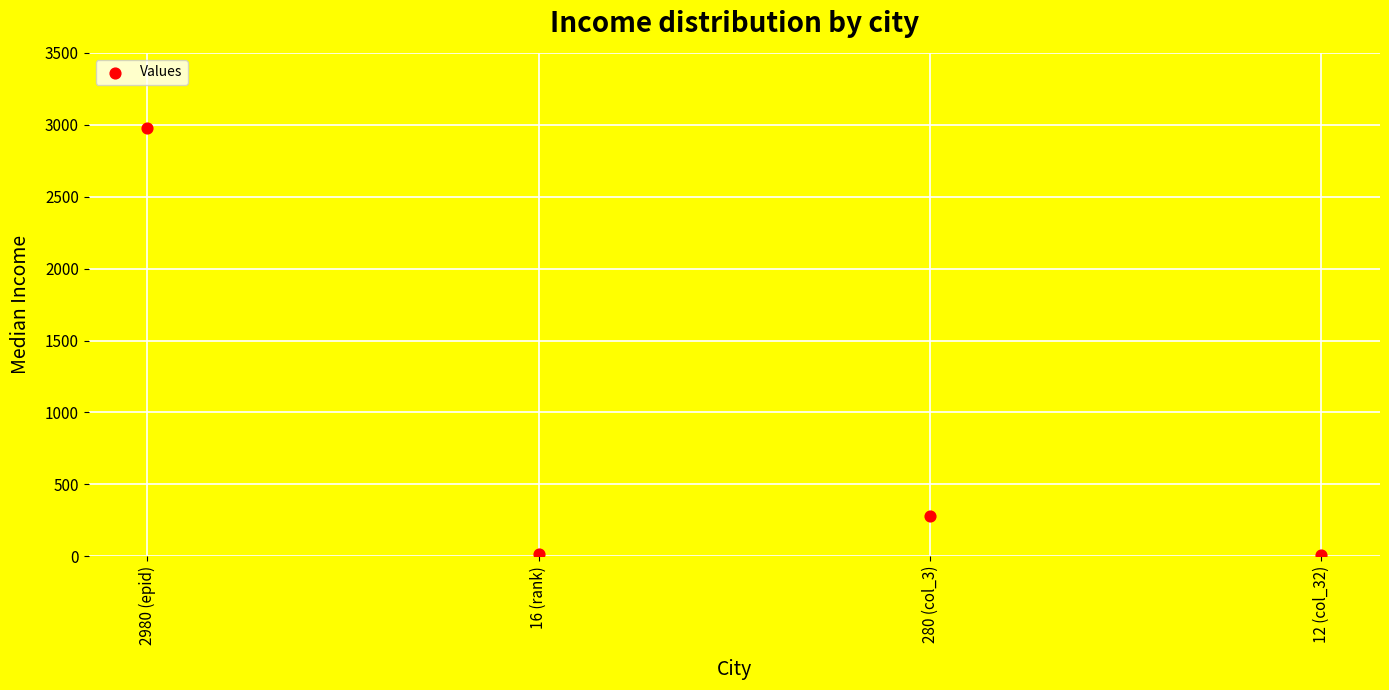

What is the average Y value?

822